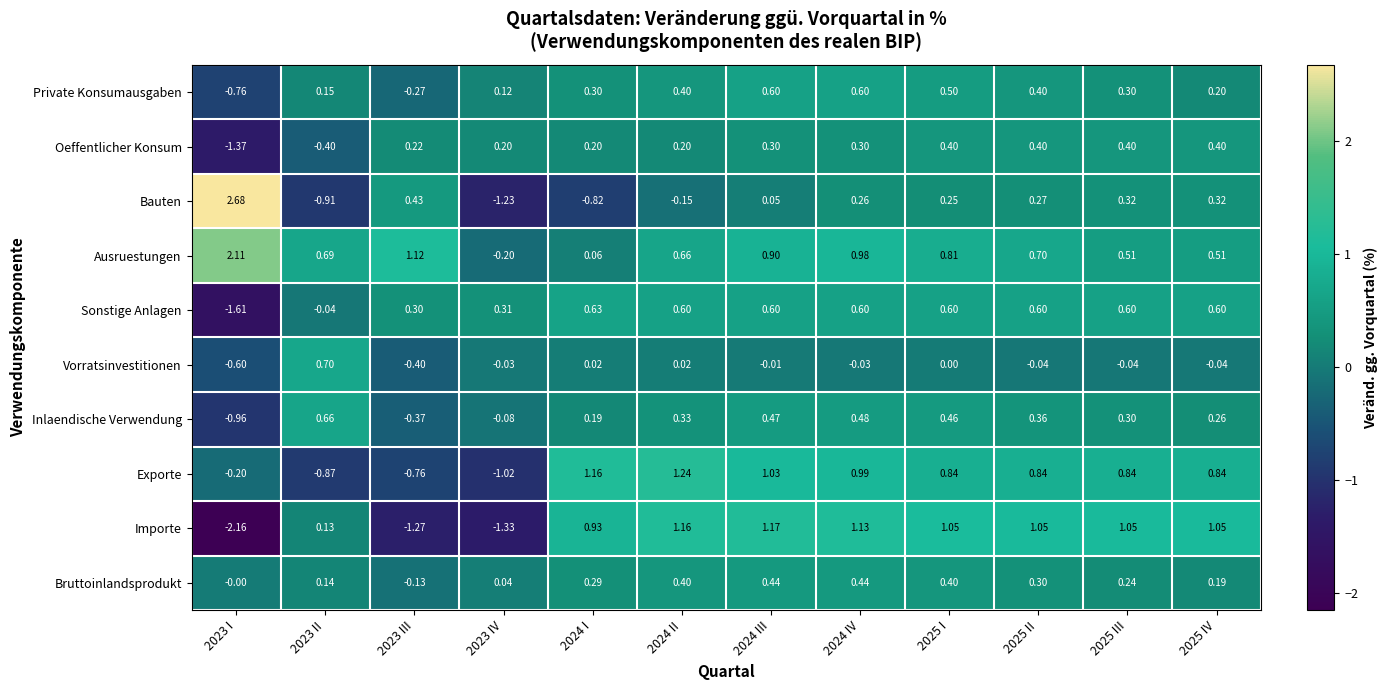

Which series has the largest total across all categories?

Ausruestungen